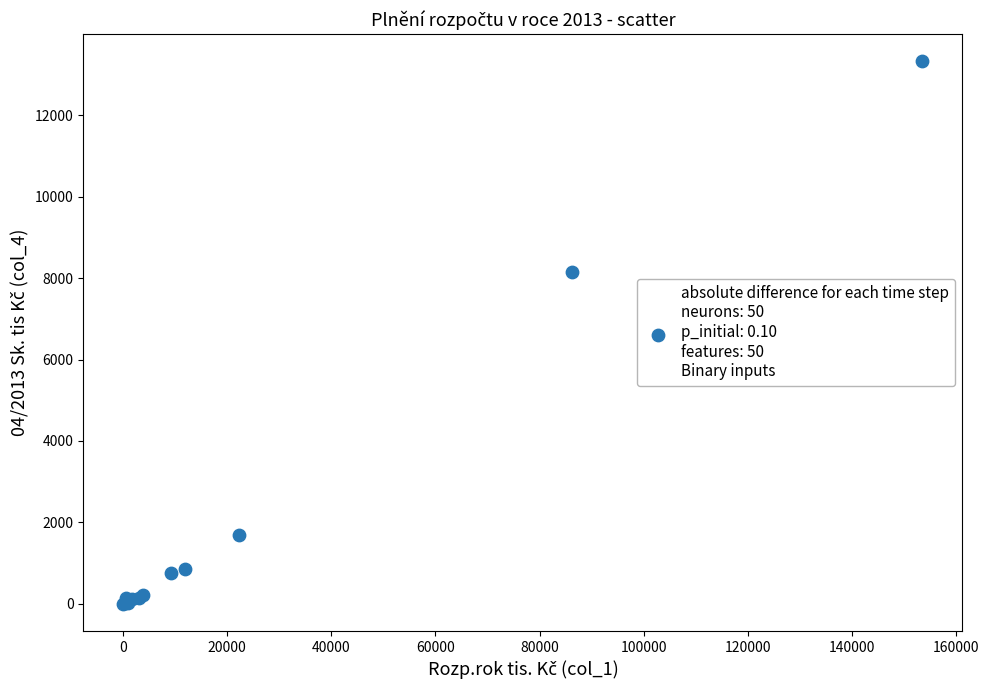

What Y value in the scatter plot is closest to 6662?

8142.5